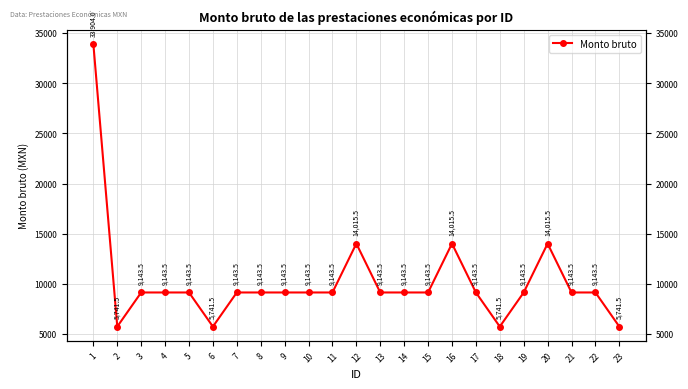

What is the difference between the second highest and second lowest values?

8274.0